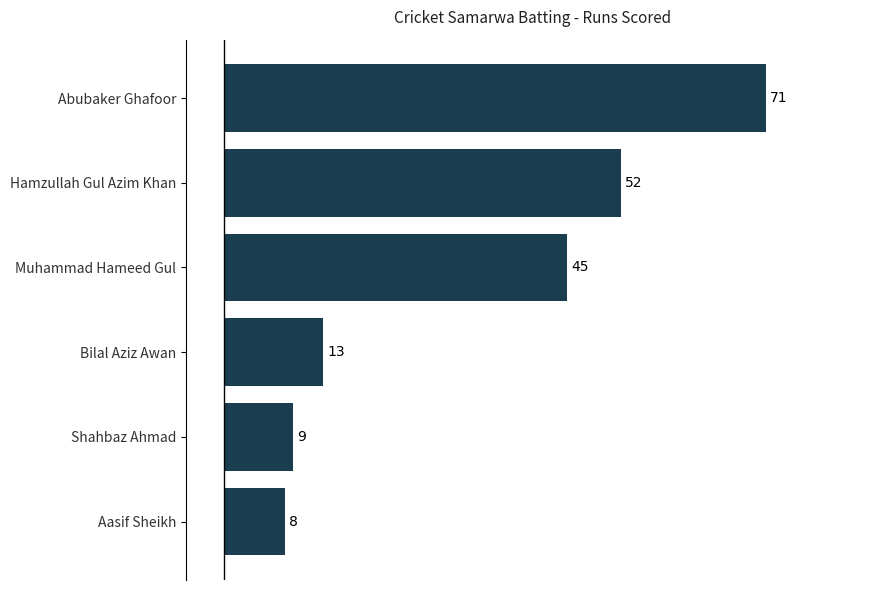

The value at Shahbaz Ahmad is 4. True or false?

False